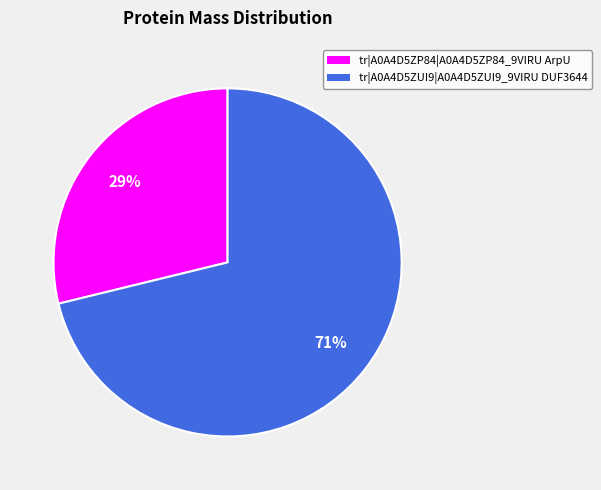

Which category has the biggest portion of the pie?

tr|A0A4D5ZUI9|A0A4D5ZUI9_9VIRU DUF3644